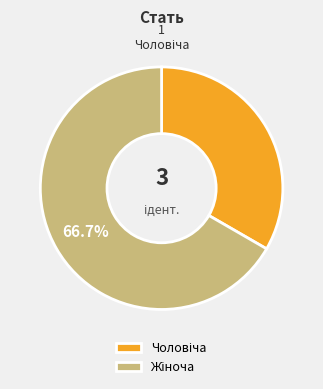

How many segments does this pie chart have?

2